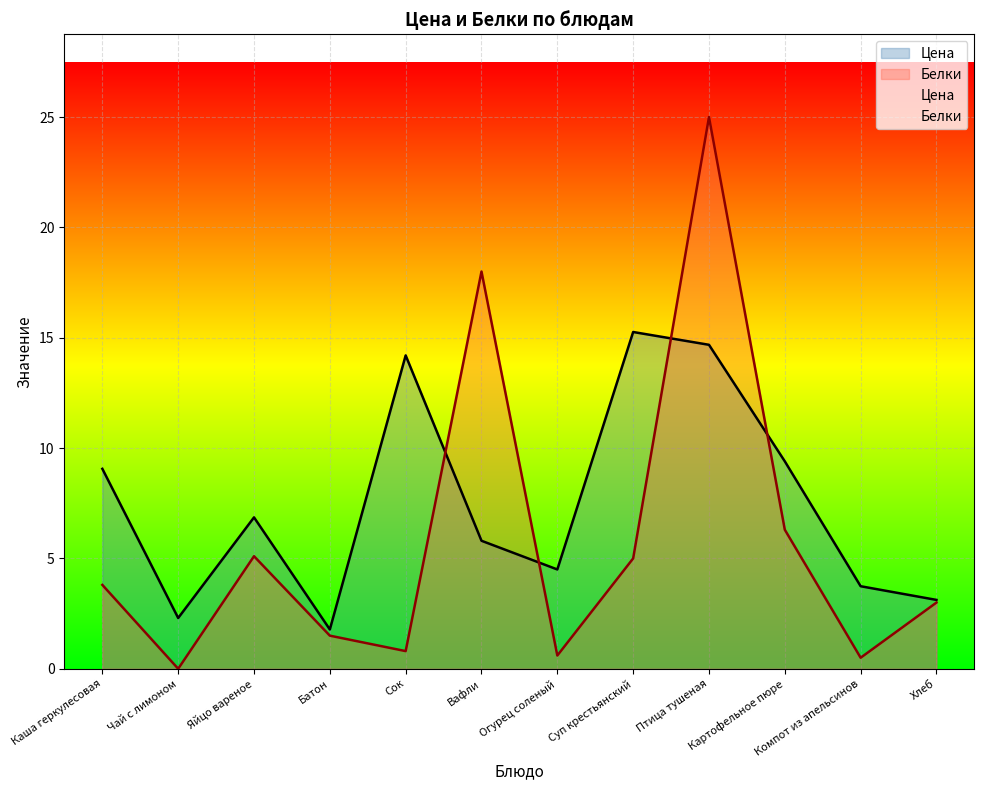

True or false: Цена has a value of 7.9 at Вафли.

False